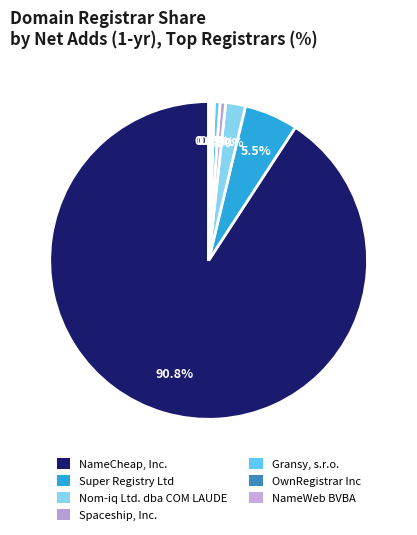

Count the number of slices in the pie.

7